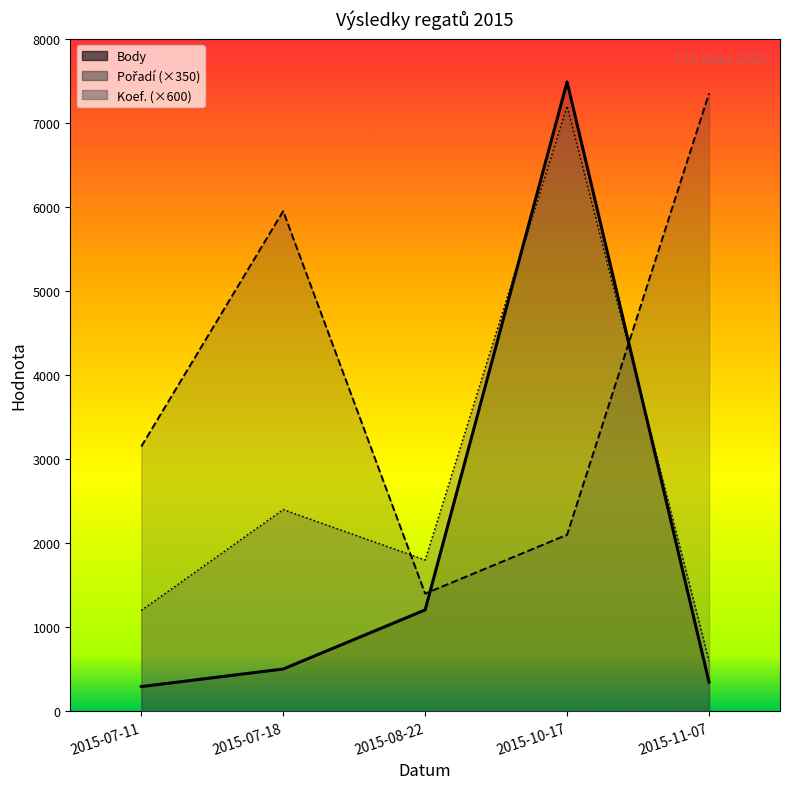

Does the chart have visible grid lines?

No